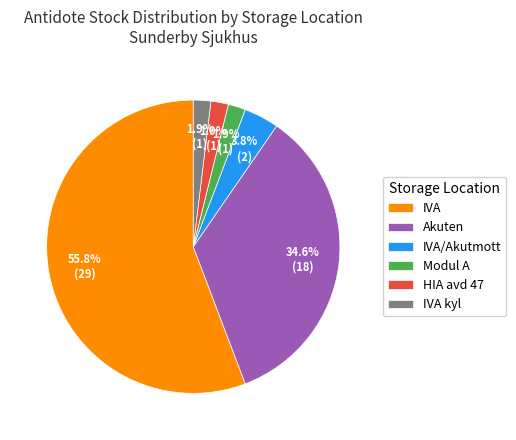

What is the largest slice in the pie chart?

IVA